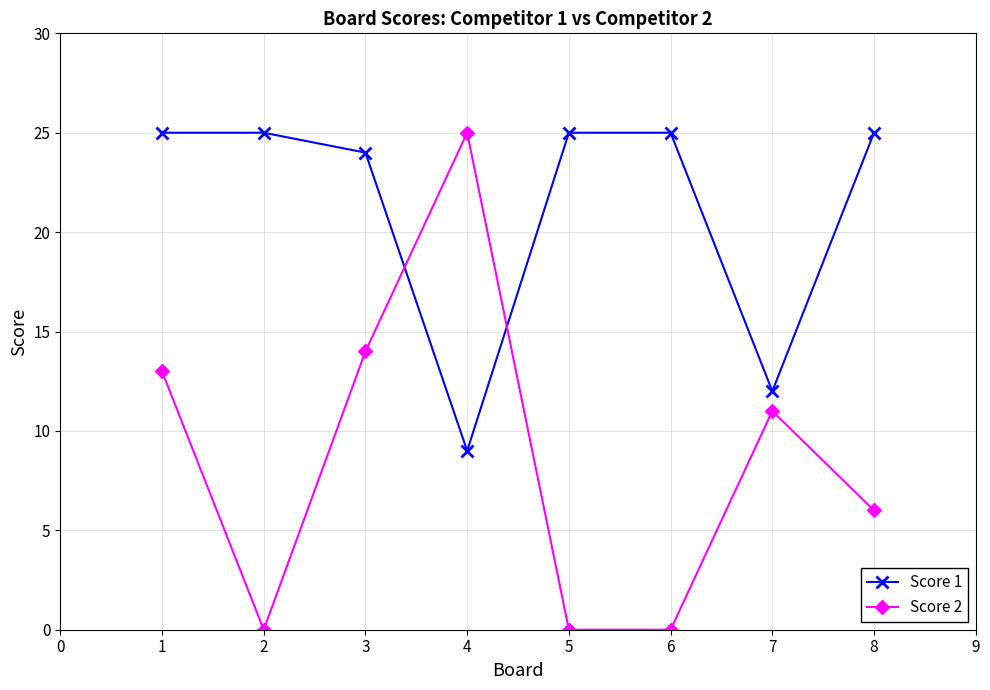

What is the value of the Score 2 point at the 3rd from the left?

14